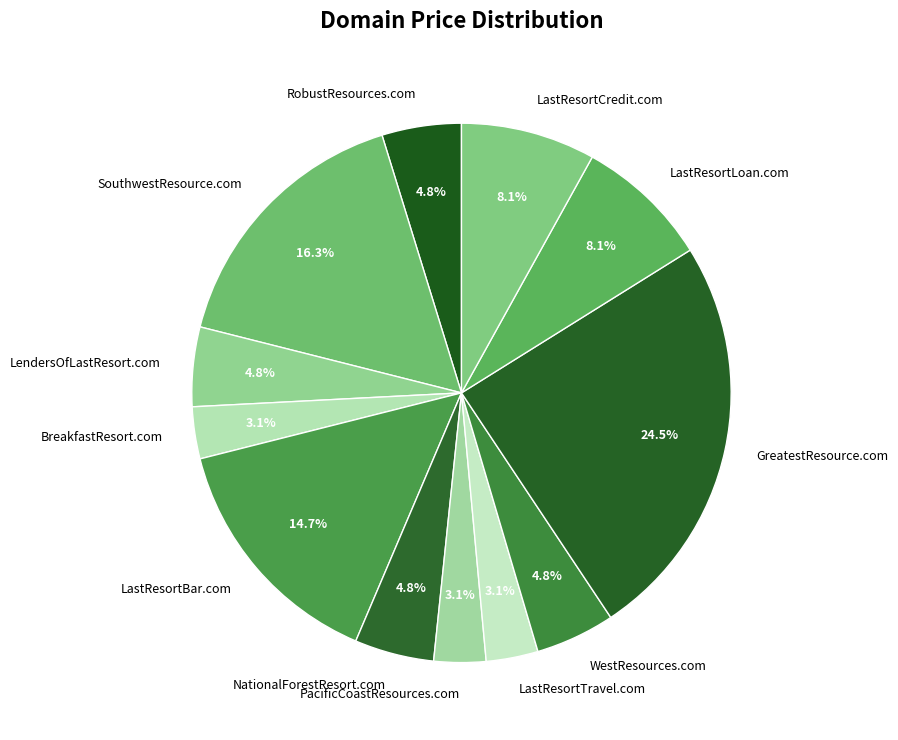

The SouthwestResource.com slice represents 16% of the pie. True or false?

True